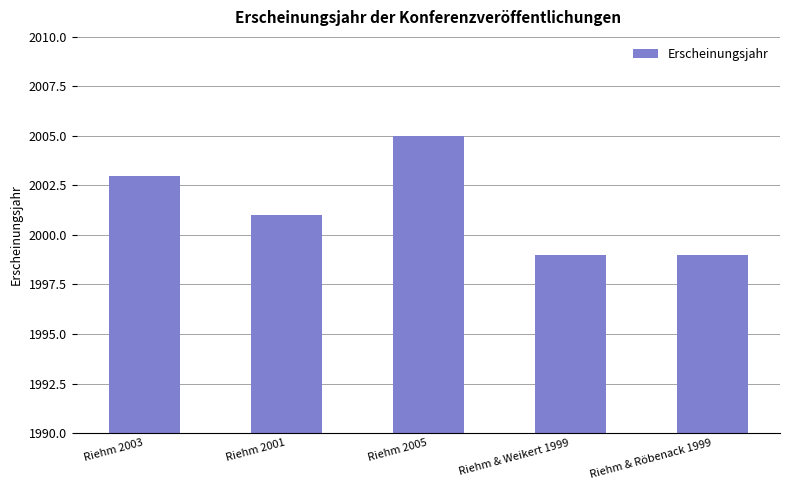

What value does the data have at Riehm 2005?

2005